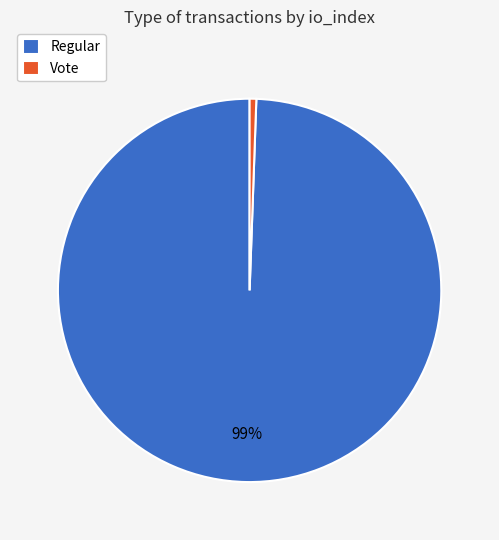

To the nearest percent, what is the combined percentage of Regular and Vote?

100%